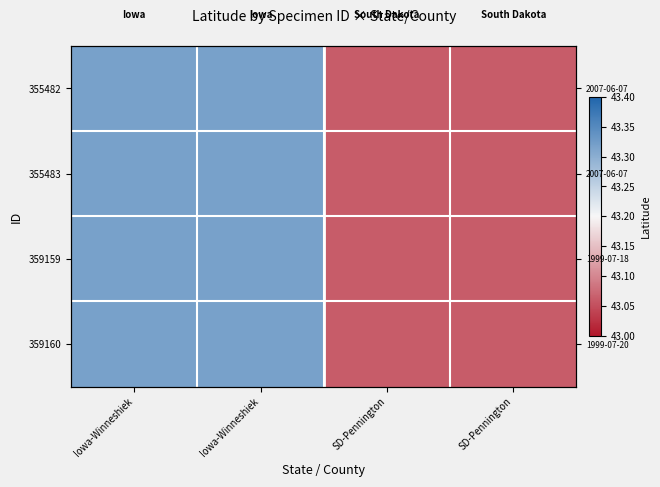

At how many categories does at least one series exceed 43?

4